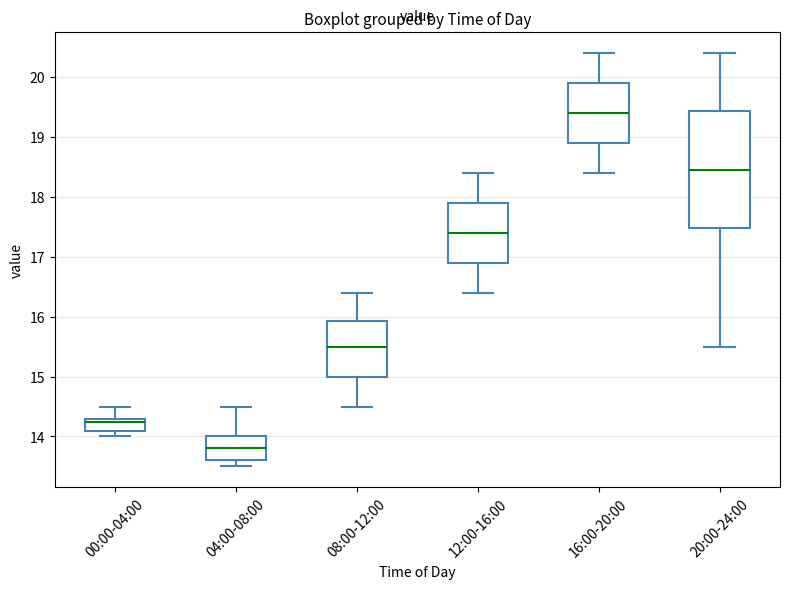

Reading left to right, read every box against the y-axis: the position of its median line, the range the box covers, and the ends of its whiskers. The values are not printed on the chart, so give them approximately, as read against the axis.

00:00-04:00: median 14.3 (just below the box's upper edge), box 14.1 to 14.3, whiskers 14.0 to 14.5
04:00-08:00: median 13.8, box 13.6 to 14.0, whiskers 13.5 to 14.5
08:00-12:00: median 15.5, box 15.0 to 15.9, whiskers 14.5 to 16.4
12:00-16:00: median 17.4, box 16.9 to 17.9, whiskers 16.4 to 18.4
16:00-20:00: median 19.4, box 18.9 to 19.9, whiskers 18.4 to 20.4
20:00-24:00: median 18.5, box 17.5 to 19.4, whiskers 15.5 to 20.4